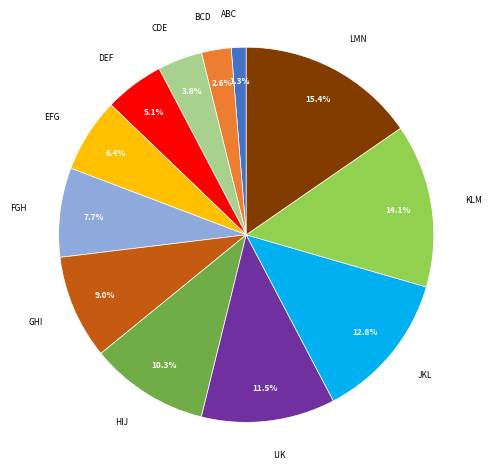

To the nearest percent, what is the difference between the largest and smallest slice percentages?

14%